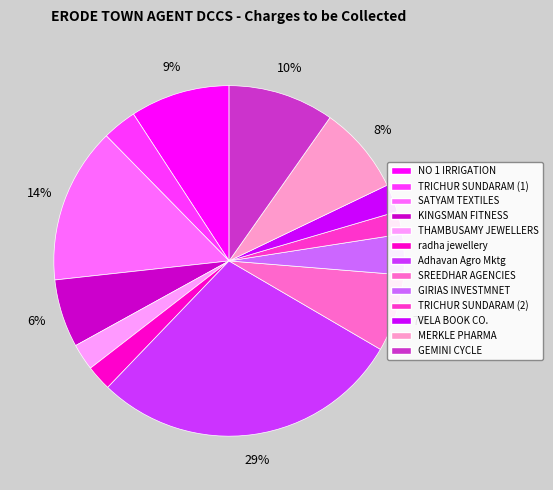

To the nearest percent, what is the average slice percentage?

8%